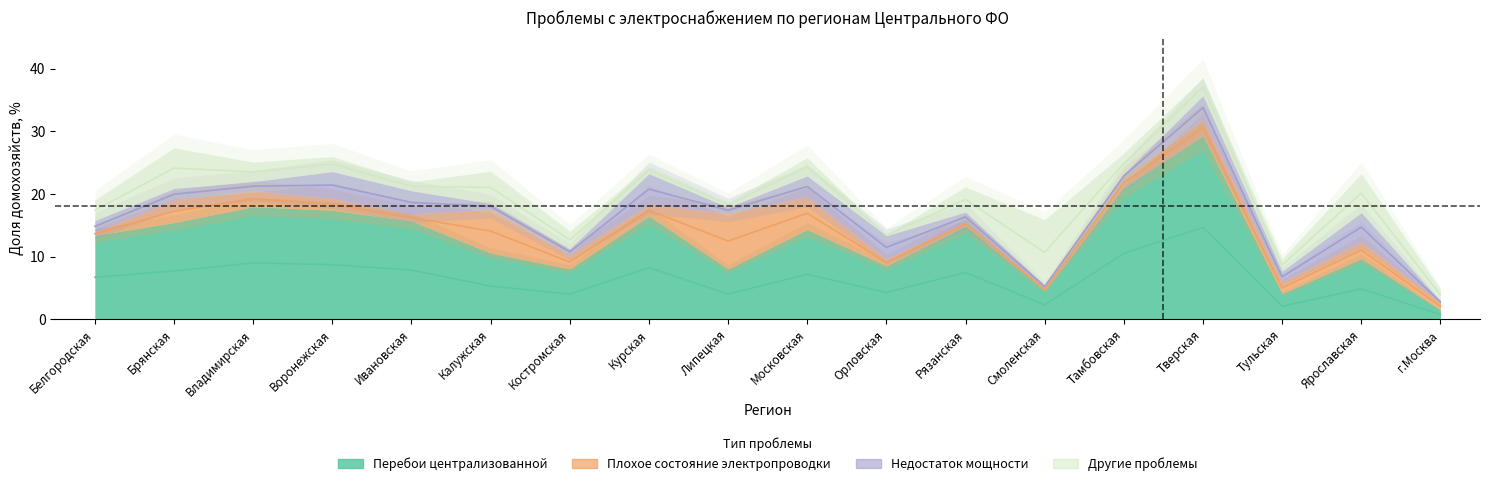

What position from the right is Bоронежская?

15